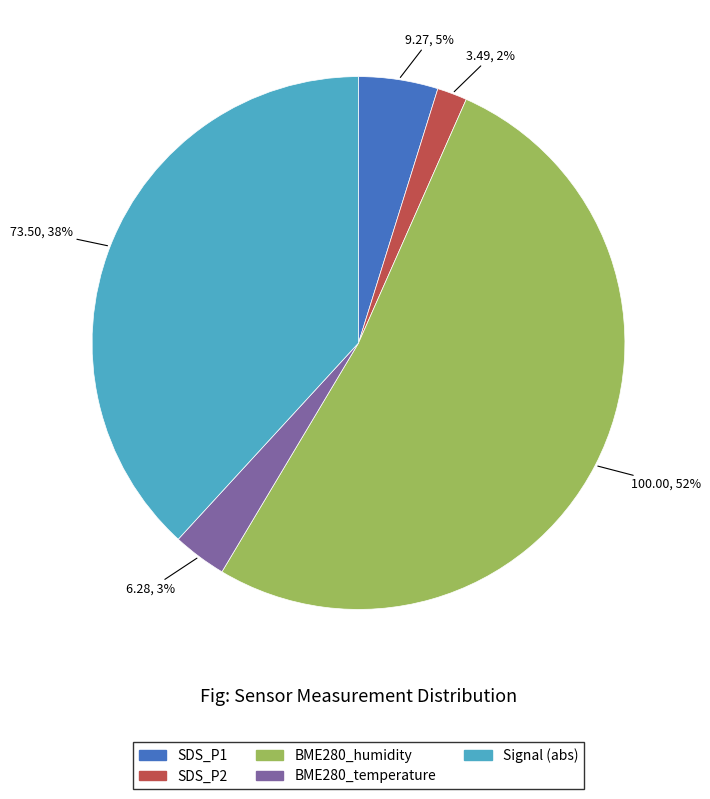

Count the number of slices in the pie.

5